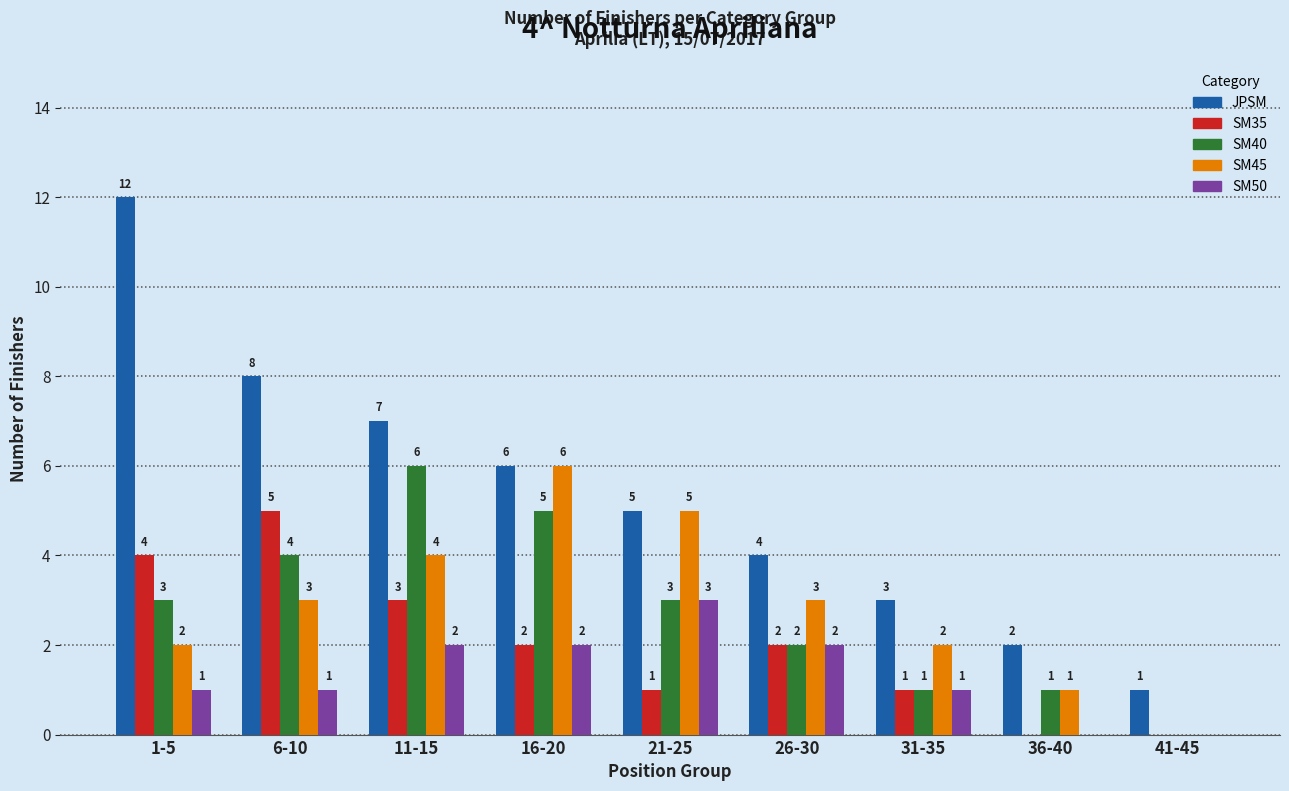

What is the greatest value displayed?

12